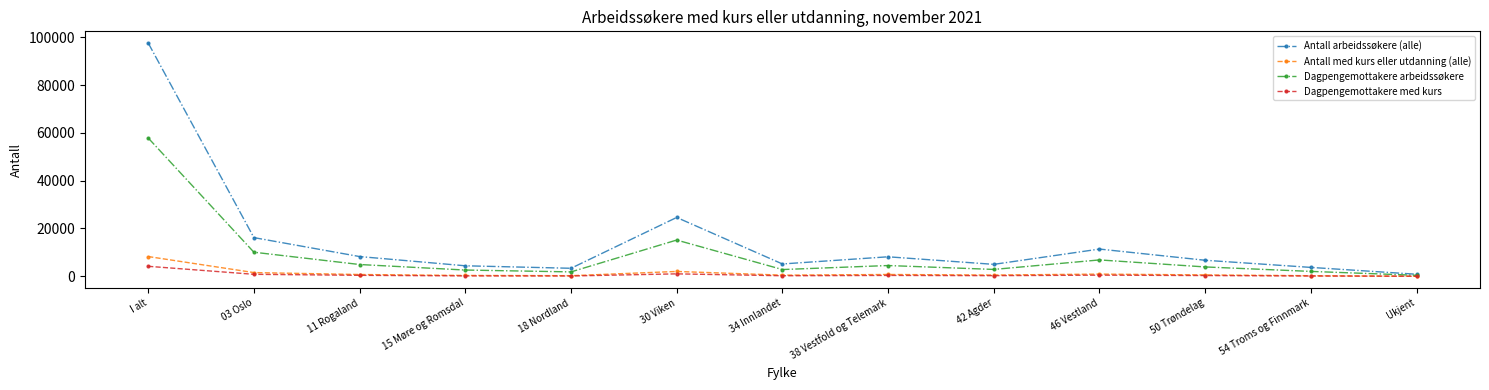

The Antall med kurs eller utdanning (alle) series shows 557 at 50 Trøndelag. True or false?

True